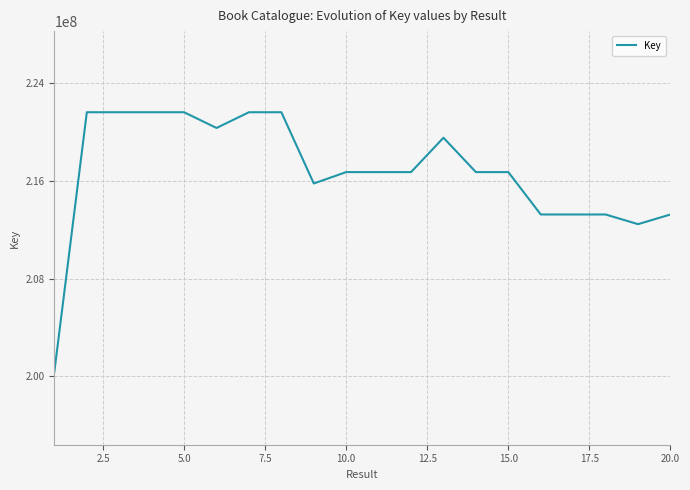

What is the greatest value displayed?

221641752